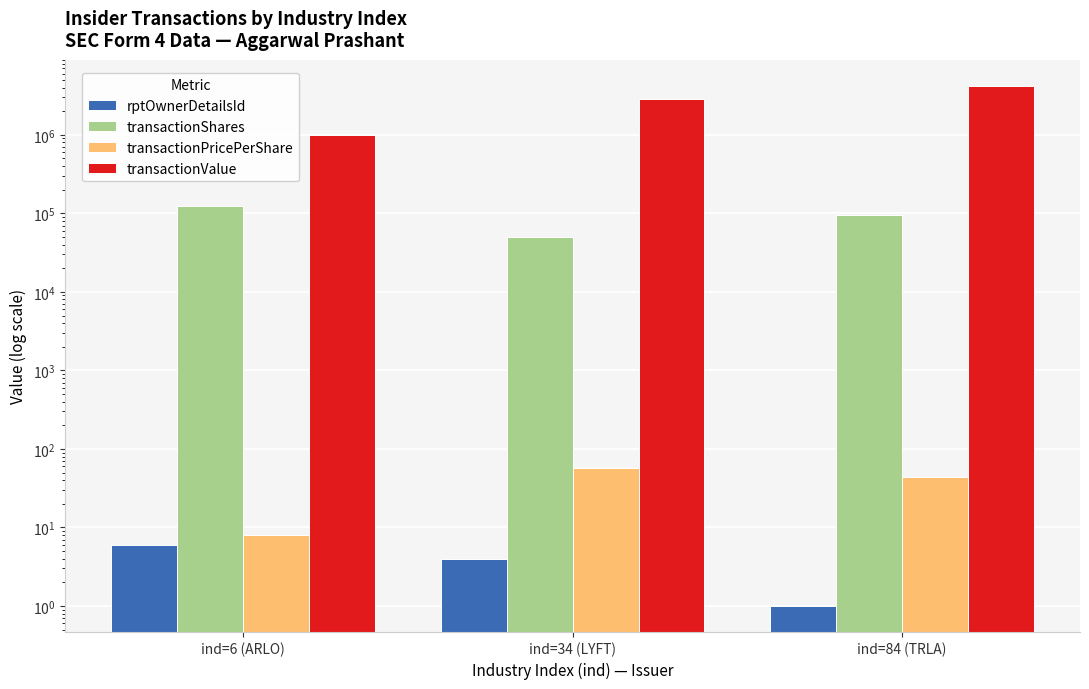

What is the value of the transactionPricePerShare bar at the 3rd from the left?

44.2